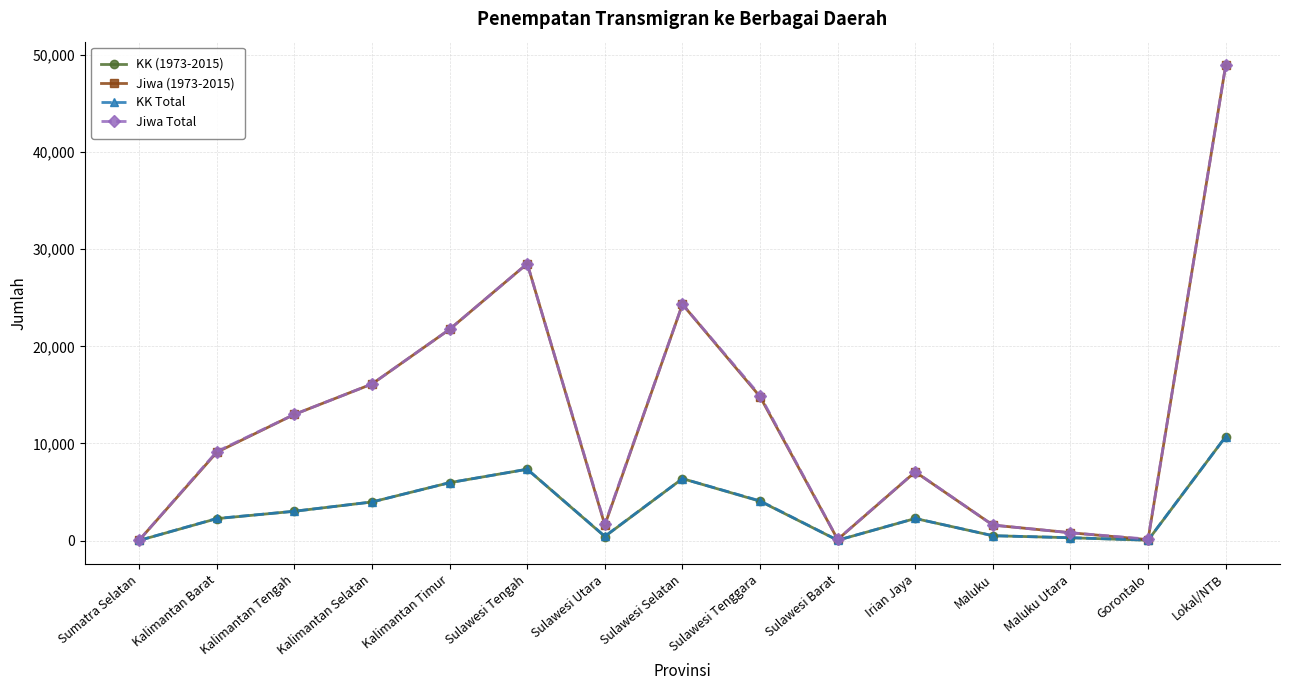

How many data points in KK (1973-2015) are less than 2268?

7